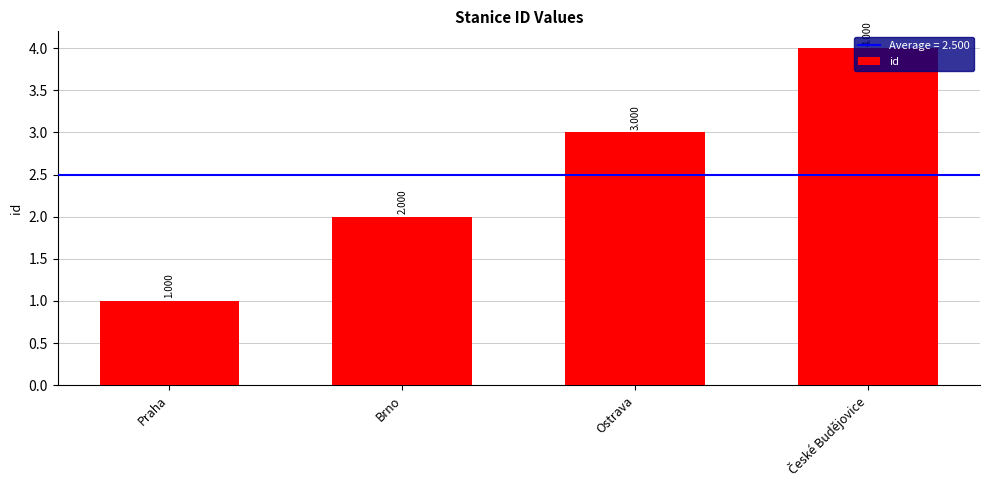

How many bars are there in total?

4